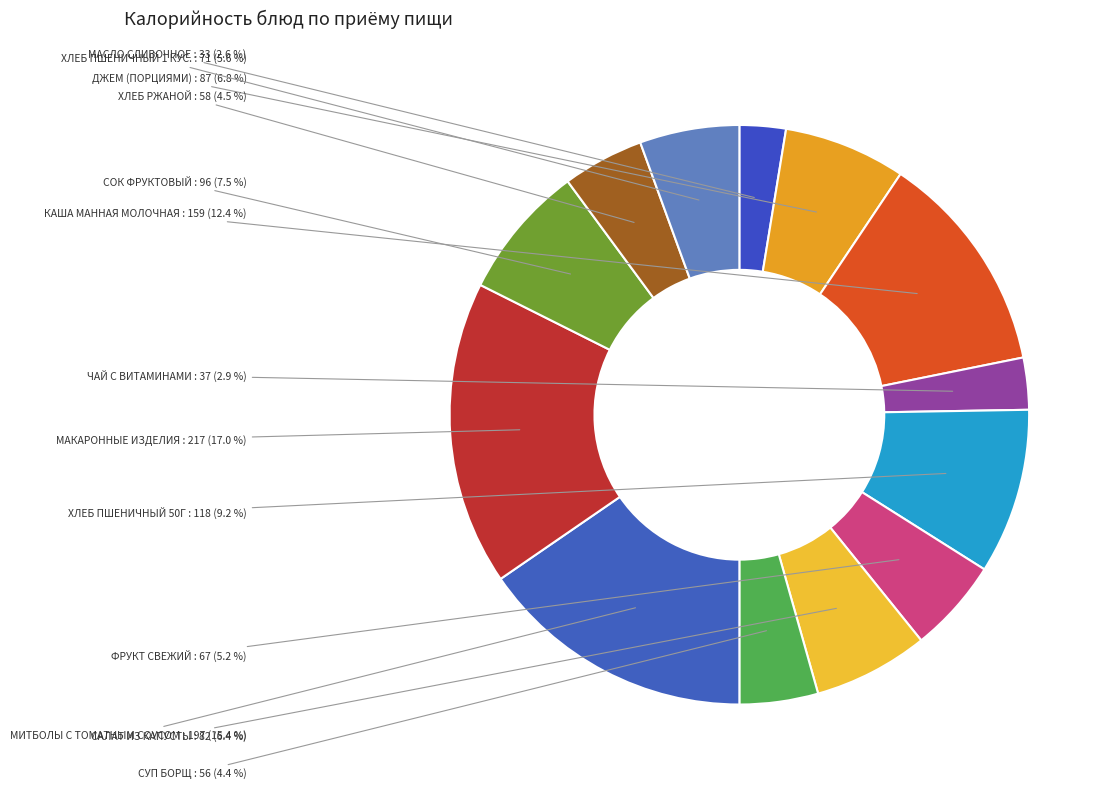

To the nearest percent, what is the average slice percentage?

8%